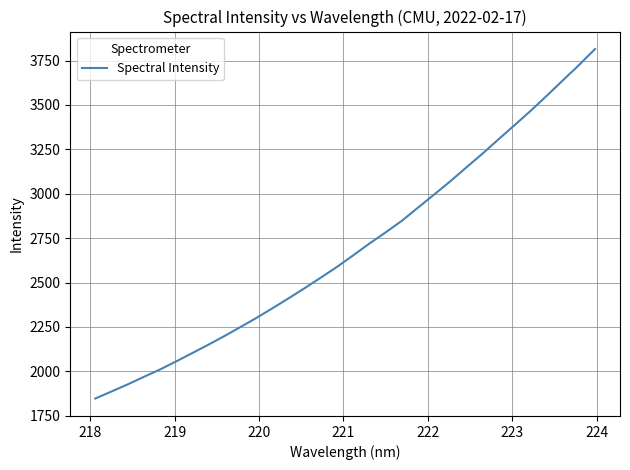

Is this an area chart (filled region under the line)?

No